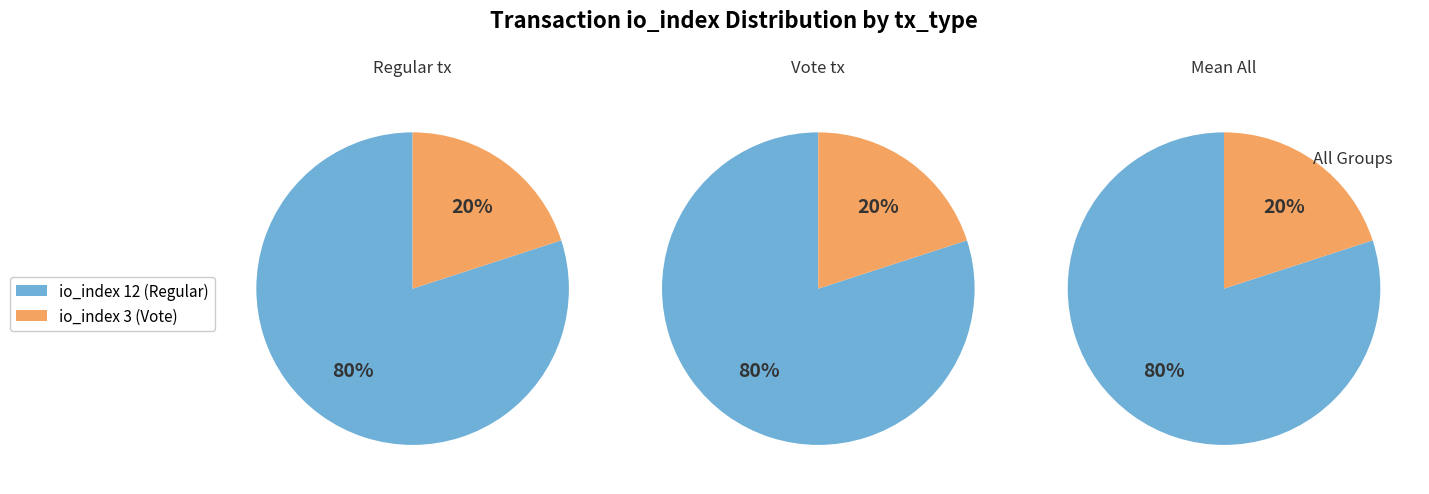

How many slices are in this pie chart?

2